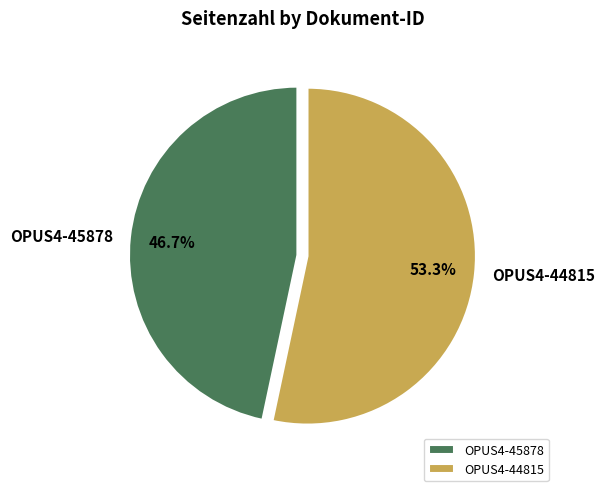

Does any single category account for the majority?

Yes